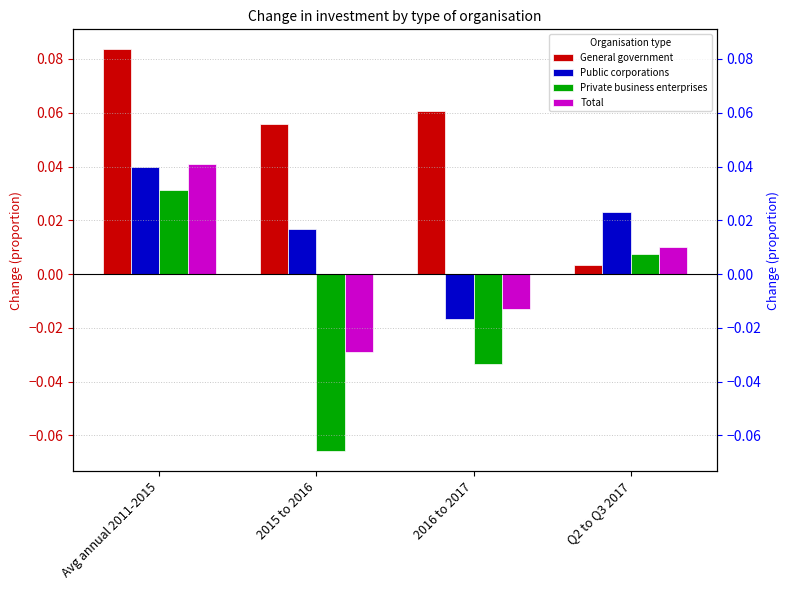

List the series in order of their overall mean, lowest first.

Private business enterprises, Total, Public corporations, General government